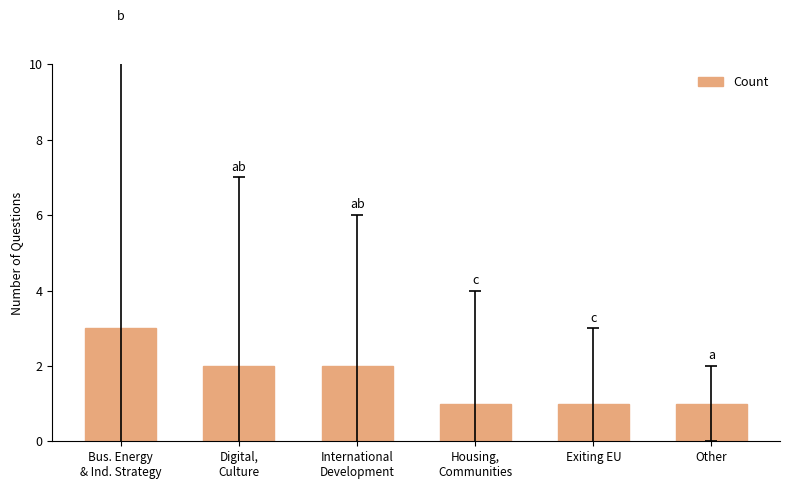

Reading left to right, extract all data points from this chart.

3	2	2	1	1	1